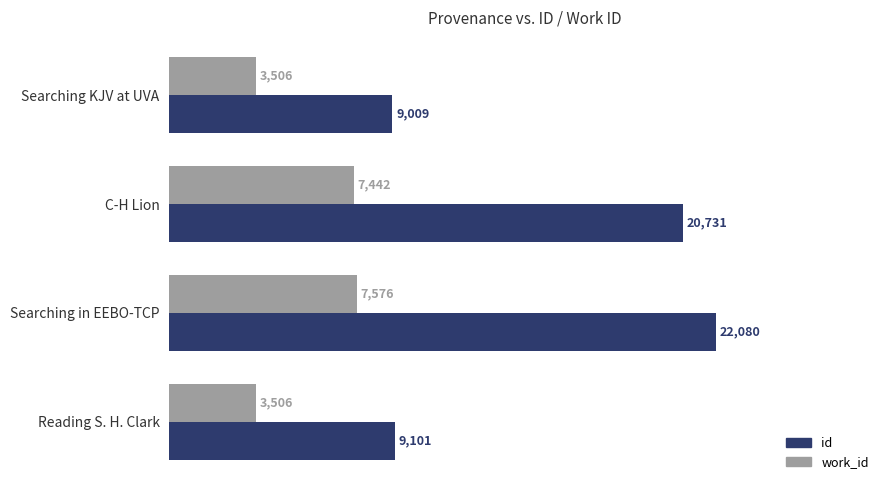

What is the smallest value displayed?

3506